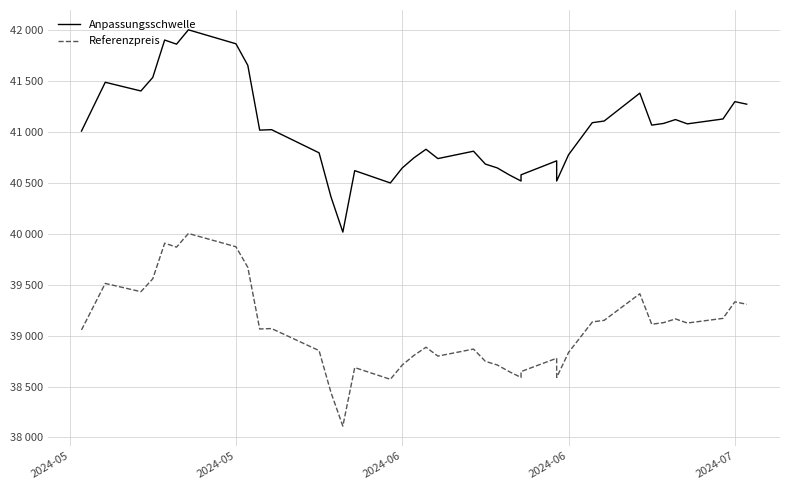

What are all the series names shown in the legend?

Anpassungsschwelle, Referenzpreis